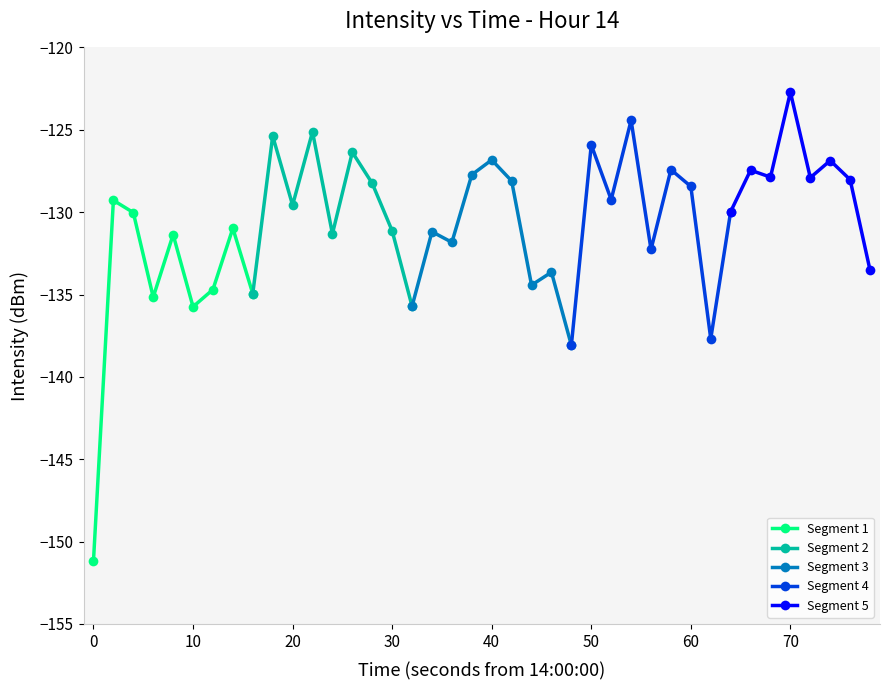

How many values in the Segment 1 series exceed -134?

4